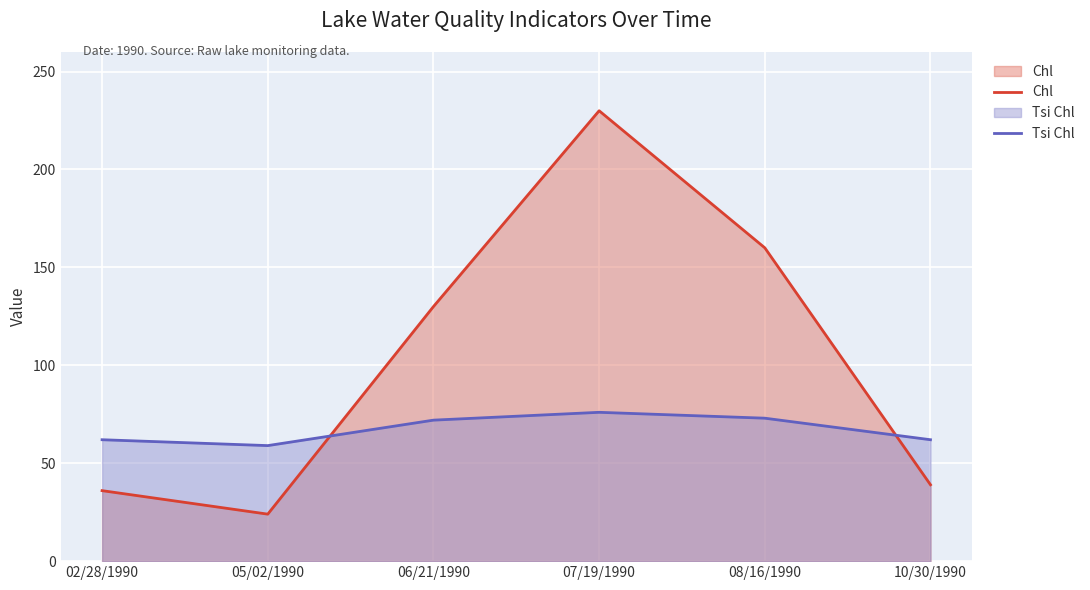

How many values in the Tsi Chl series are below 72?

3